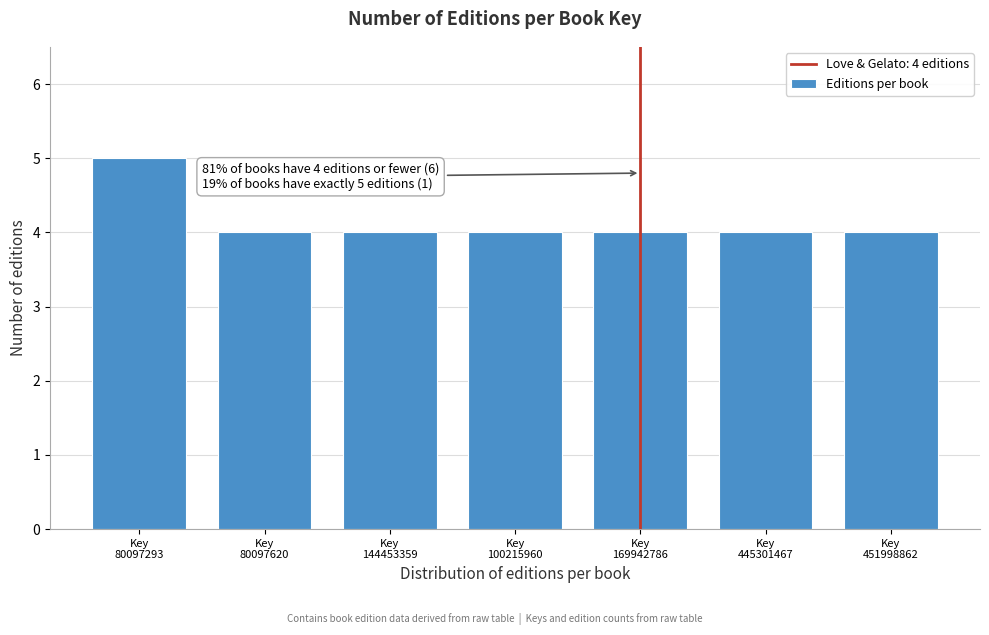

Reading left to right, extract all data points from this chart.

5	4	4	4	4	4	4